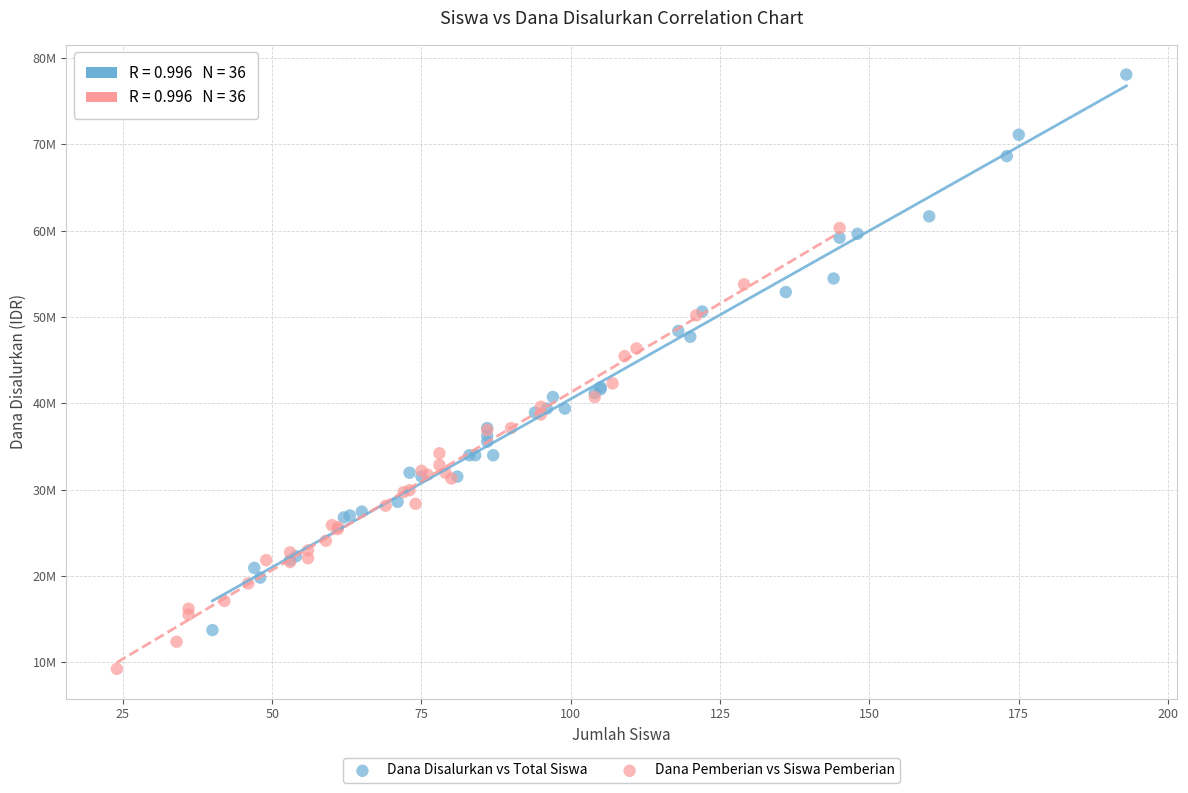

Which series contains the lowest Y value?

Dana Pemberian vs Siswa Pemberian